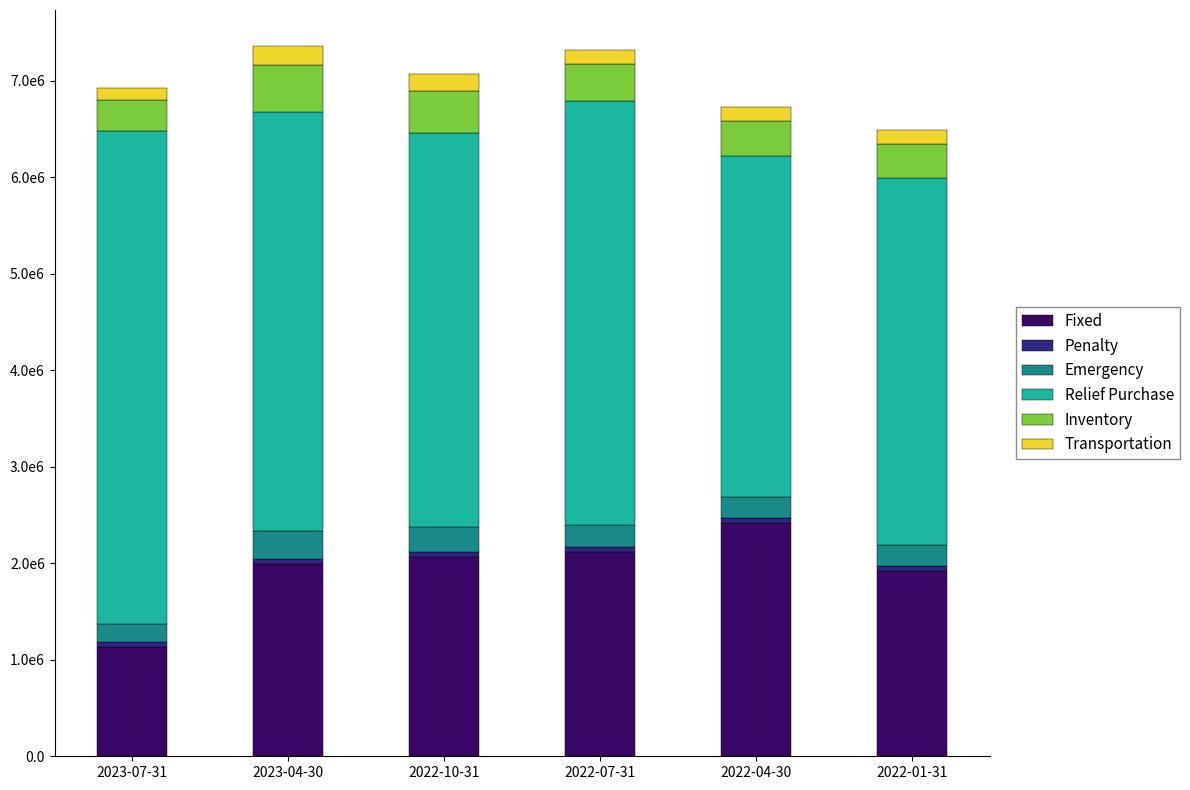

List the labels in order of Inventory value, largest first.

2023-04-30, 2022-10-31, 2022-07-31, 2022-04-30, 2022-01-31, 2023-07-31